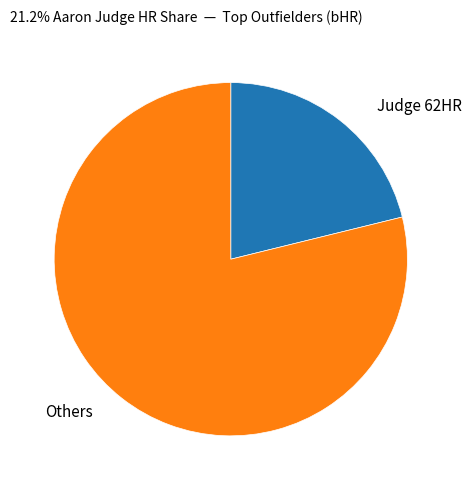

What is the largest slice in the pie chart?

Others